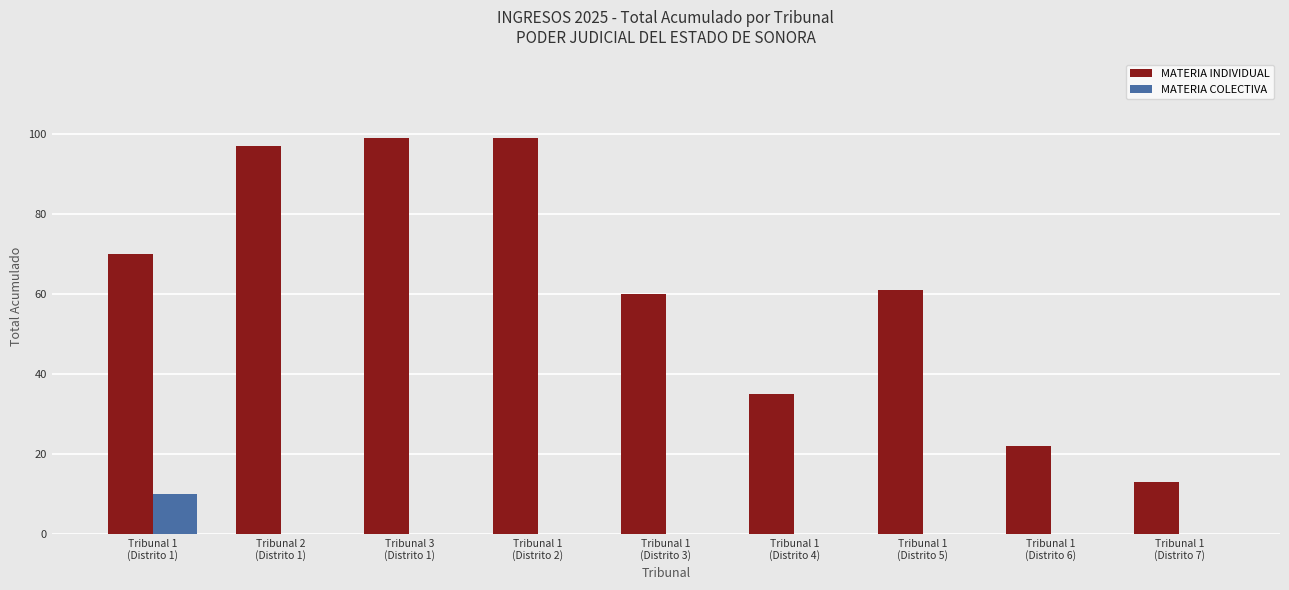

Which series has the largest total across all categories?

MATERIA INDIVIDUAL